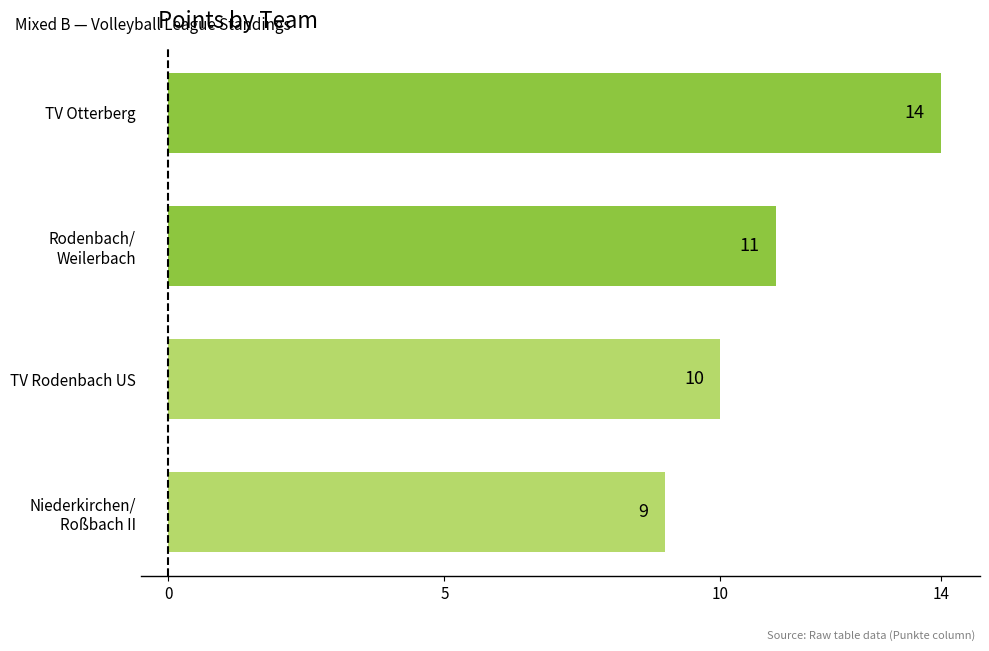

What is the difference between the second highest and minimum values?

2